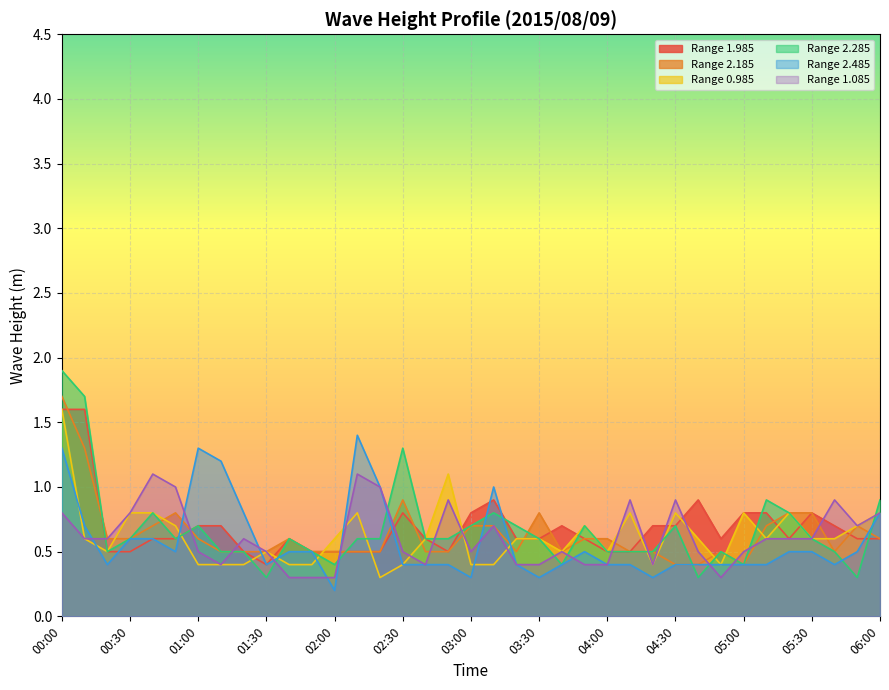

How many lines are shown in the chart?

6